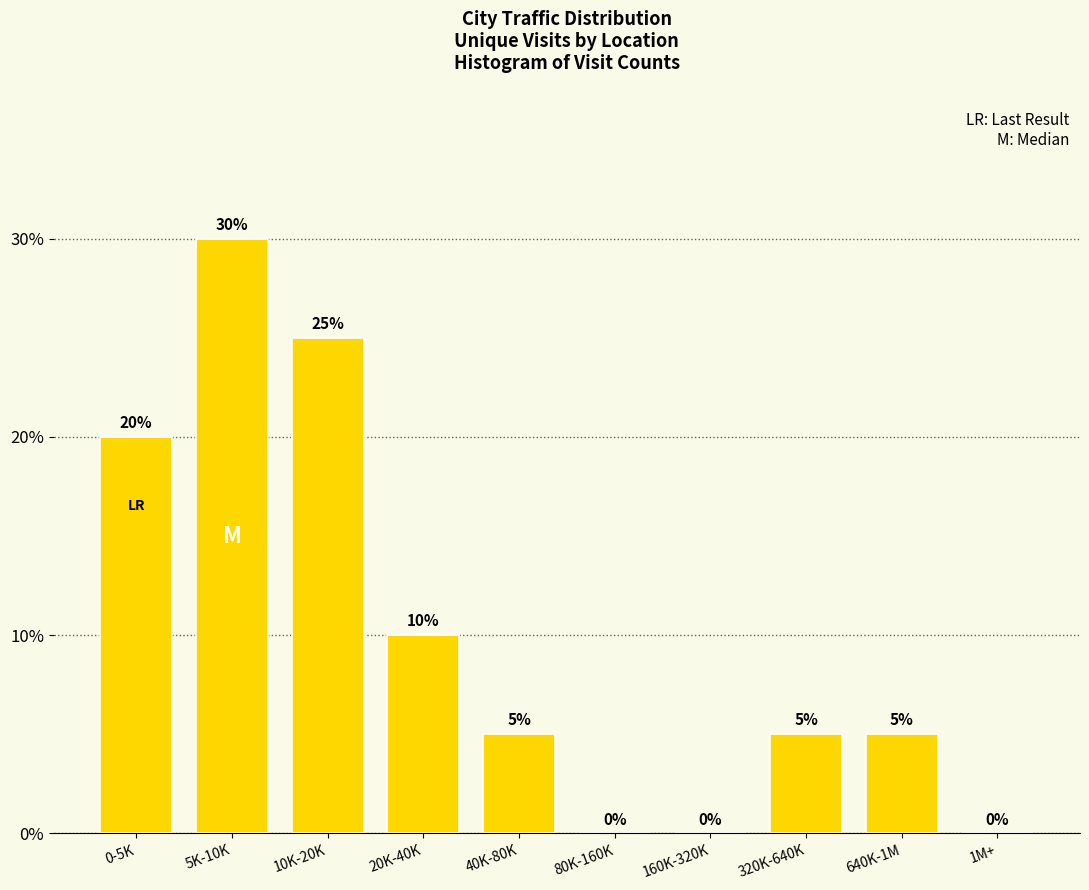

Reading left to right, what are all the values shown in this chart?

0-5K=20	5K-10K=30	10K-20K=25	20K-40K=10	40K-80K=5	80K-160K=0	160K-320K=0	320K-640K=5	640K-1M=5	1M+=0